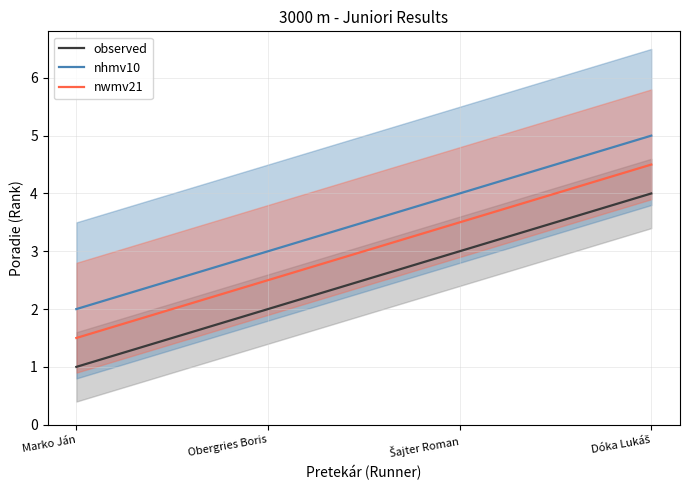

Does the chart have visible grid lines?

Yes